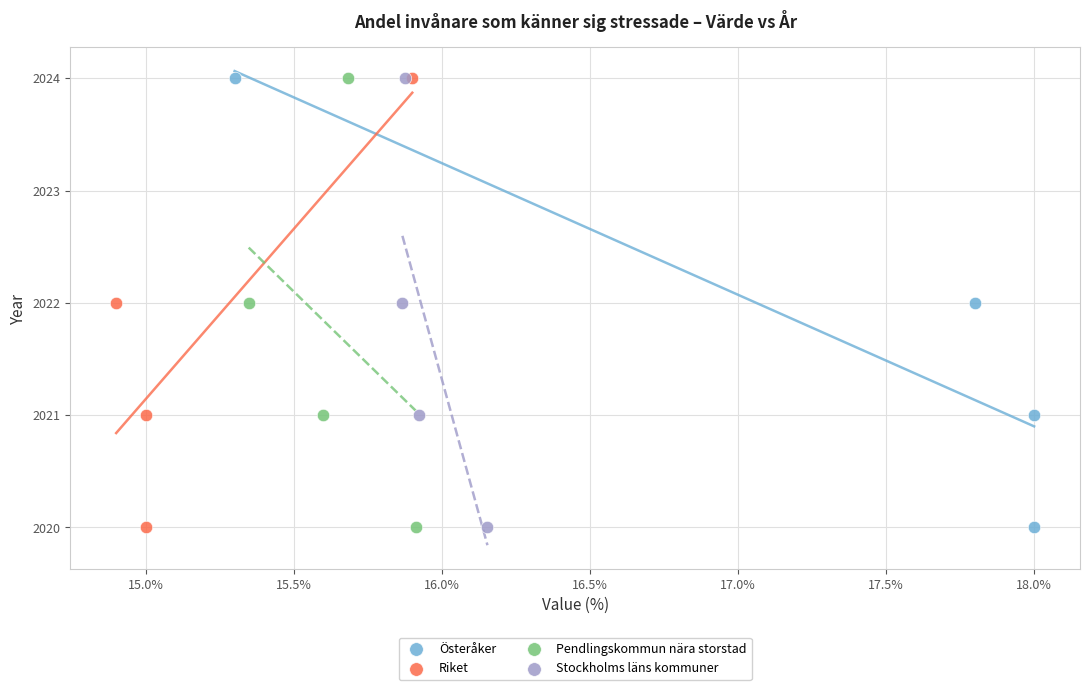

What are all the series names shown in the legend?

Österåker, Riket, Pendlingskommun nära storstad, Stockholms läns kommuner